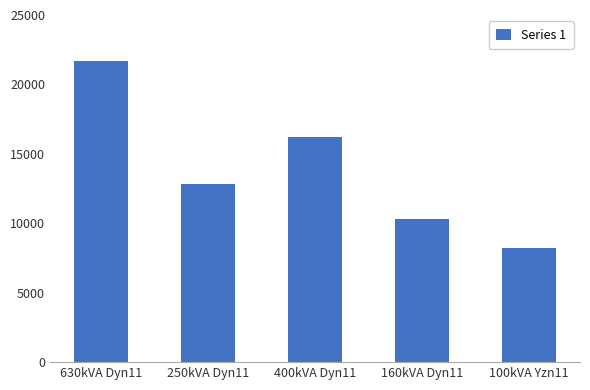

The chart shows a value of 14411 at 630kVA Dyn11. True or false?

False